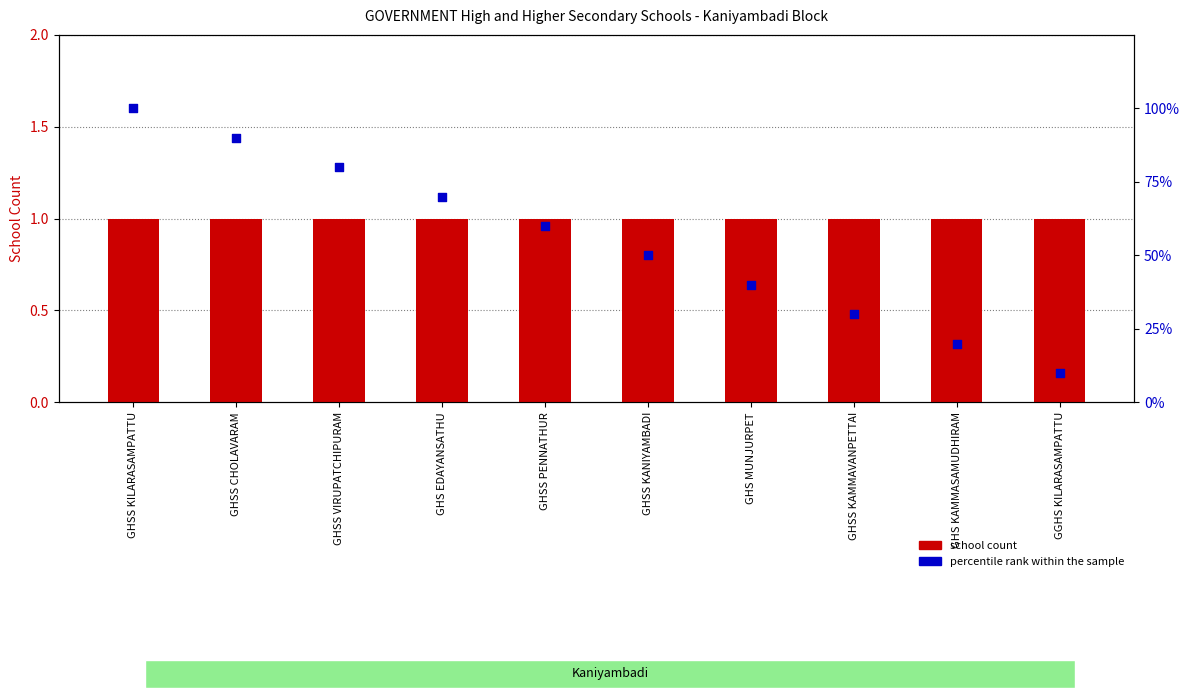

Which series contains the highest Y value?

percentile rank within the sample